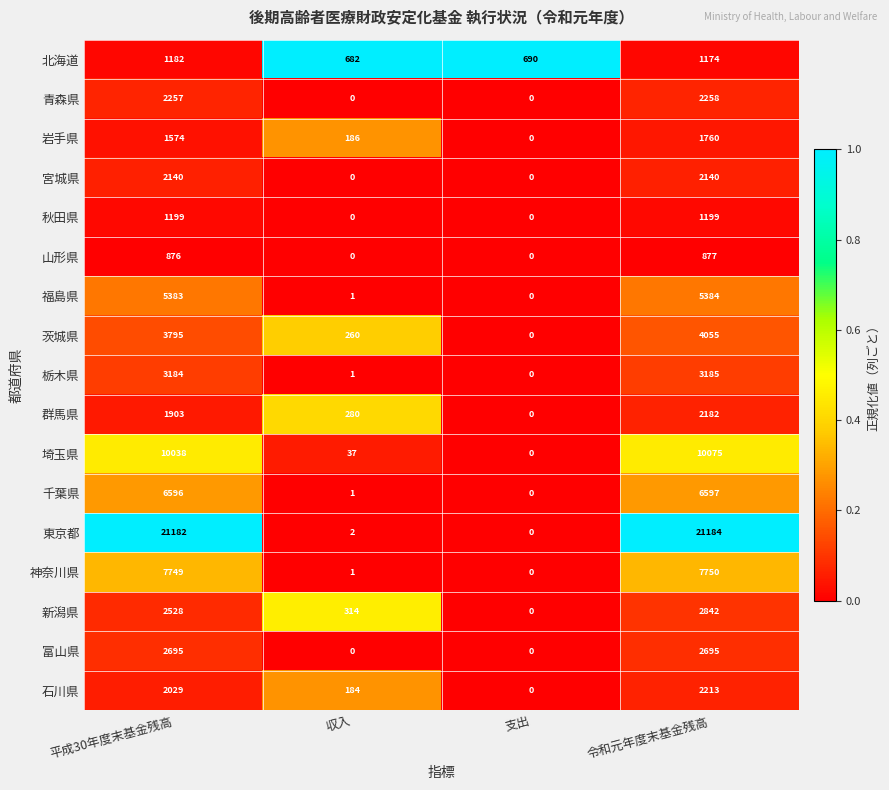

List the labels in order of 岩手県 value, smallest first.

支出, 収入, 平成30年度末基金残高, 令和元年度末基金残高